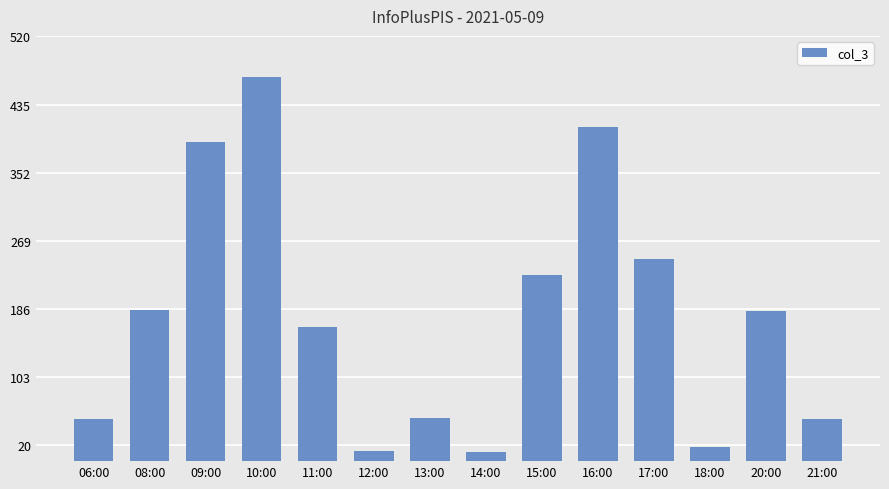

Where does the data first go above 183?

08:00